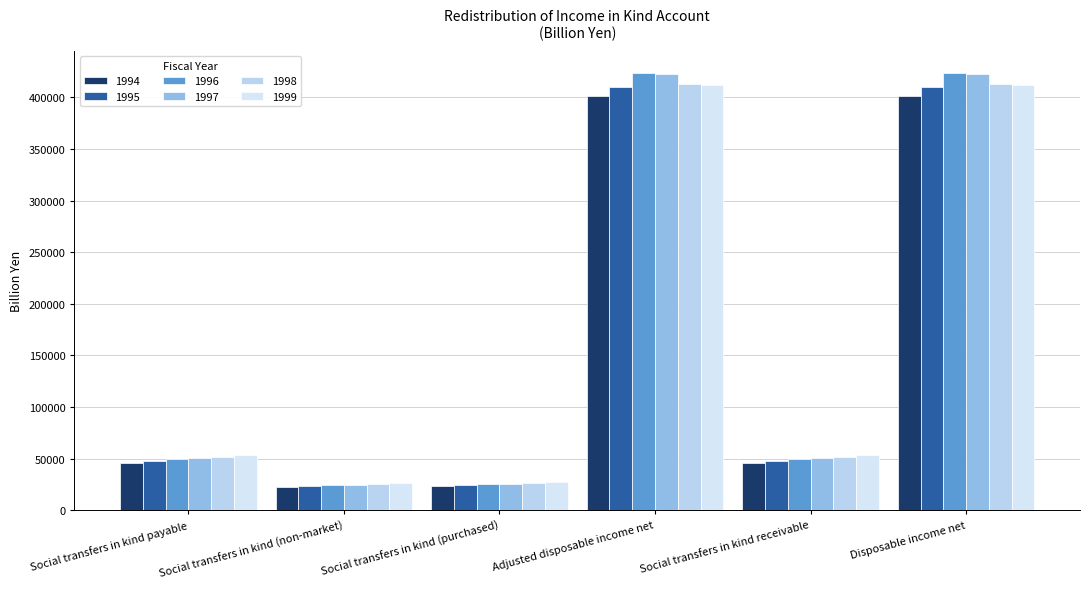

Reading right to left, transcribe all the data shown in this chart.

1994: Disposable income net=401850.9	Social transfers in kind receivable=46015.4	Adjusted disposable income net=401850.9	Social transfers in kind (purchased)=23033.1	Social transfers in kind (non-market)=22982.4	Social transfers in kind payable=46015.4
1995: Disposable income net=409758.0	Social transfers in kind receivable=47781.6	Adjusted disposable income net=409758.0	Social transfers in kind (purchased)=24081.7	Social transfers in kind (non-market)=23699.9	Social transfers in kind payable=47781.6
1996: Disposable income net=424022.8	Social transfers in kind receivable=50021.3	Adjusted disposable income net=424022.8	Social transfers in kind (purchased)=25605.6	Social transfers in kind (non-market)=24415.7	Social transfers in kind payable=50021.3
1997: Disposable income net=423091.9	Social transfers in kind receivable=50405.9	Adjusted disposable income net=423091.9	Social transfers in kind (purchased)=25551.6	Social transfers in kind (non-market)=24854.3	Social transfers in kind payable=50405.9
1998: Disposable income net=413051.0	Social transfers in kind receivable=51718.2	Adjusted disposable income net=413051.0	Social transfers in kind (purchased)=25979.1	Social transfers in kind (non-market)=25739.1	Social transfers in kind payable=51718.2
1999: Disposable income net=412177.7	Social transfers in kind receivable=53155.3	Adjusted disposable income net=412177.7	Social transfers in kind (purchased)=26980.9	Social transfers in kind (non-market)=26174.4	Social transfers in kind payable=53155.3